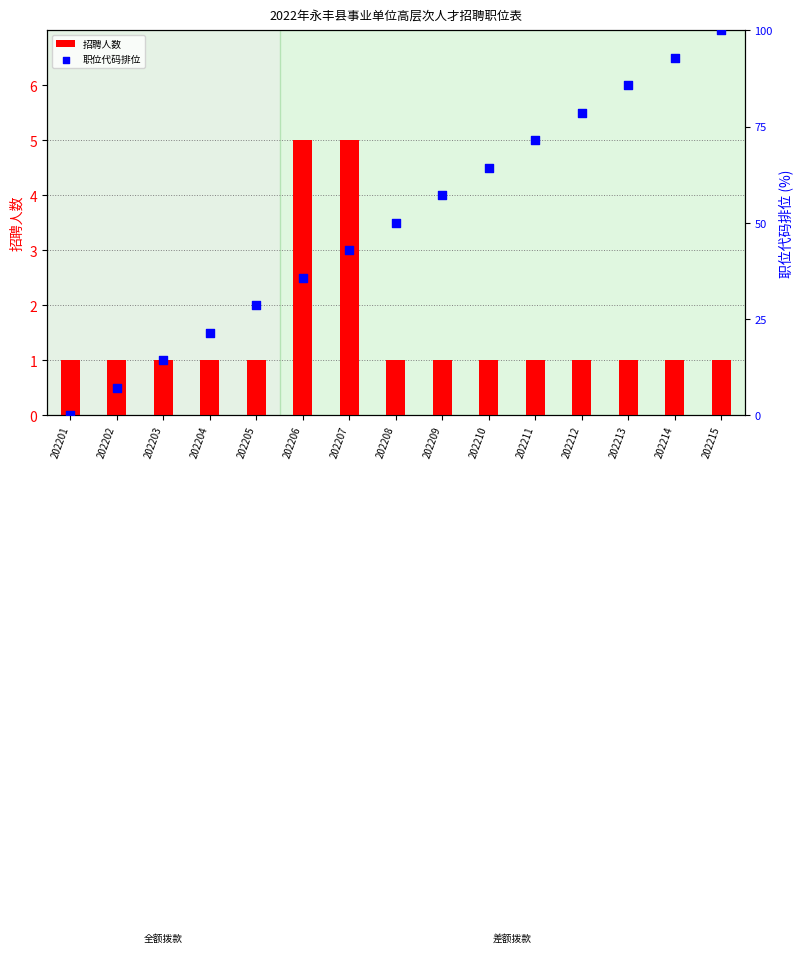

Is the value of 职位代码排位 at 202207 greater than the value of 招聘人数 at 202203?

Yes